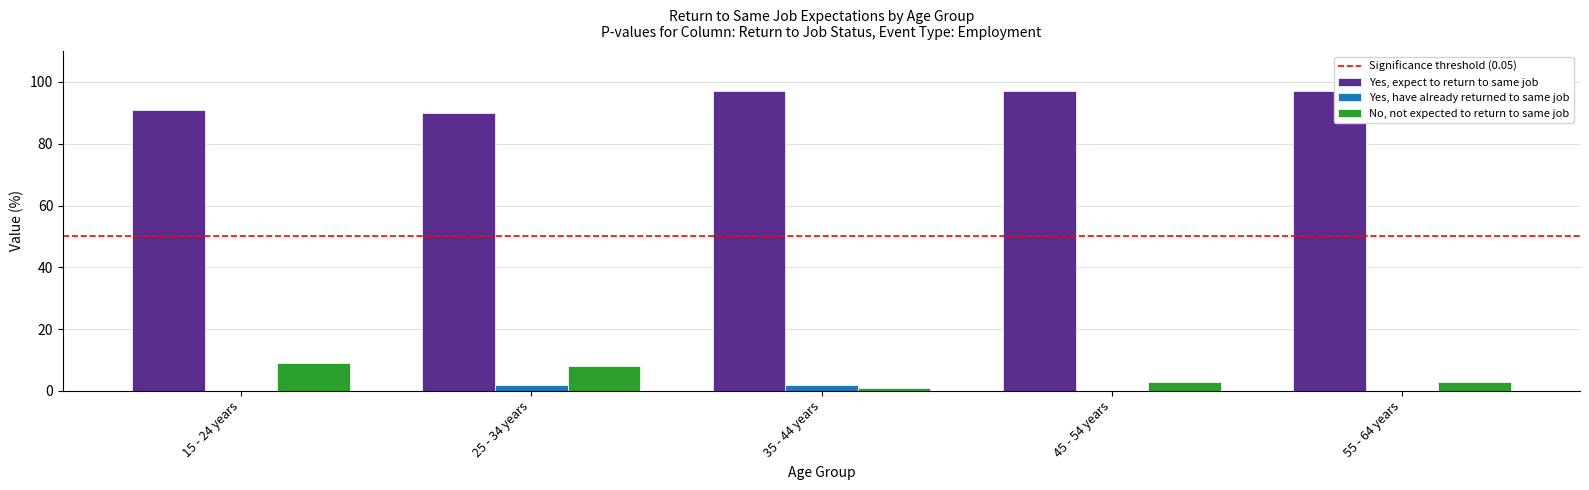

What is the sum of all Yes, expect to return to same job values?

472